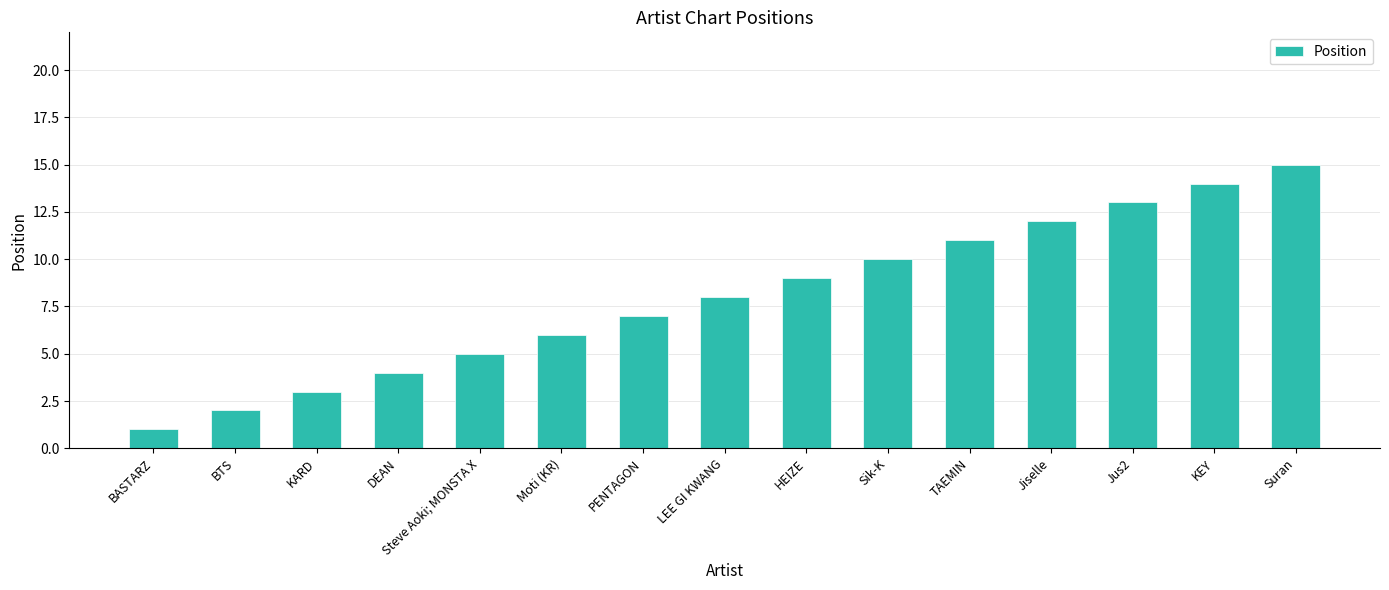

Reading left to right, extract all data points from this chart.

BASTARZ=1	BTS=2	KARD=3	DEAN=4	Steve Aoki; MONSTA X=5	Moti (KR)=6	PENTAGON=7	LEE GI KWANG=8	HEIZE=9	Sik-K=10	TAEMIN=11	Jiselle=12	Jus2=13	KEY=14	Suran=15